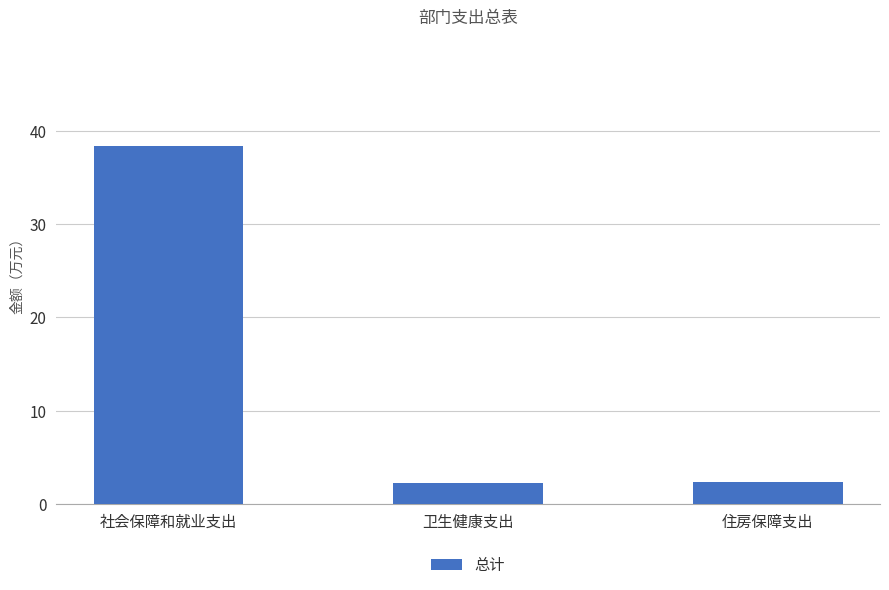

What is the maximum value shown in the chart?

38.3